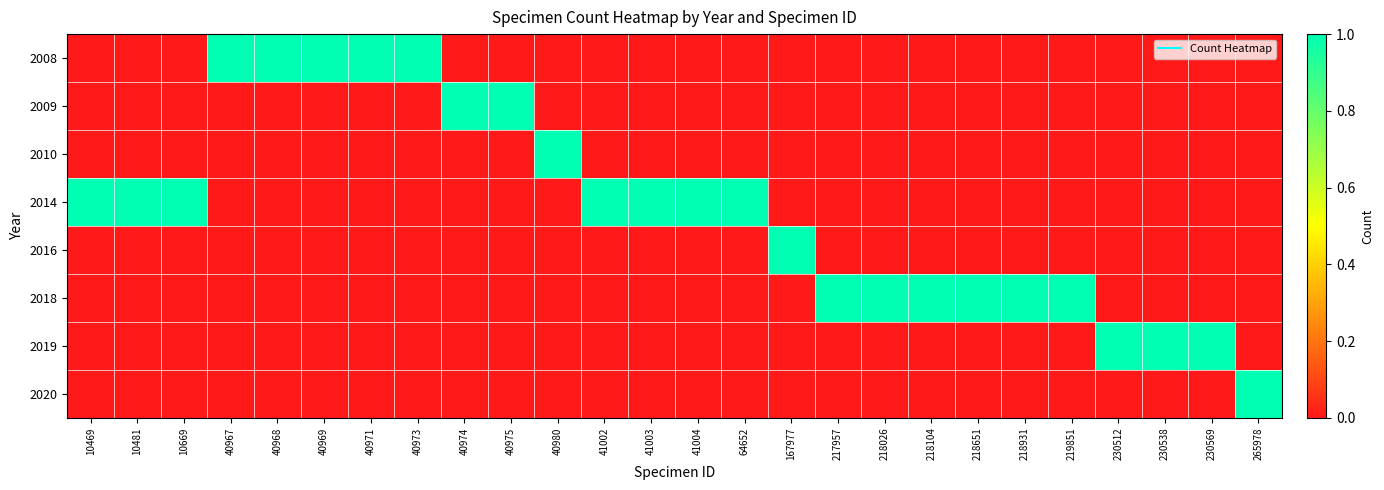

Which label corresponds to the largest value in the chart?

40967